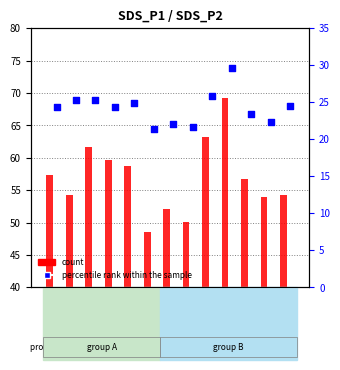

What are all the series names shown in the legend?

count, percentile rank within the sample